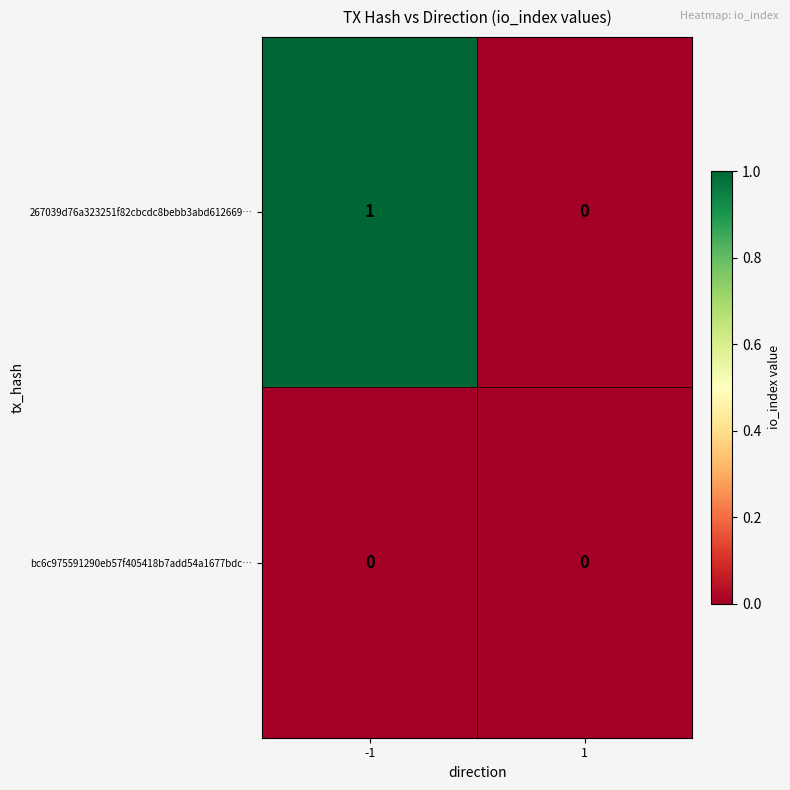

Which series changed the most between -1 and 1?

267039d76a323251f82cbcdc8bebb3abd612669…